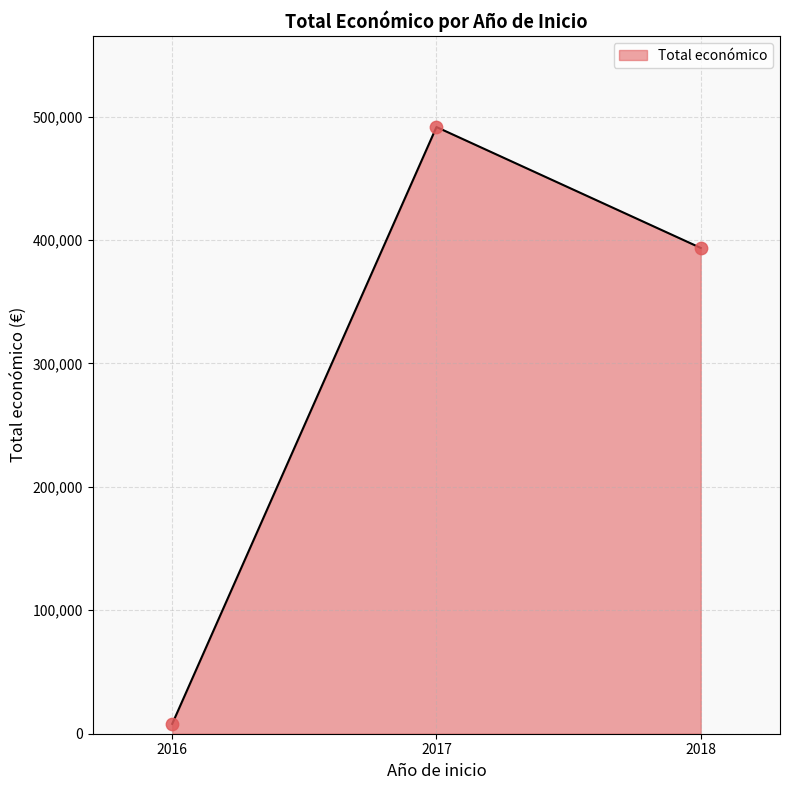

Between 2017 and 2018, which is larger?

2017